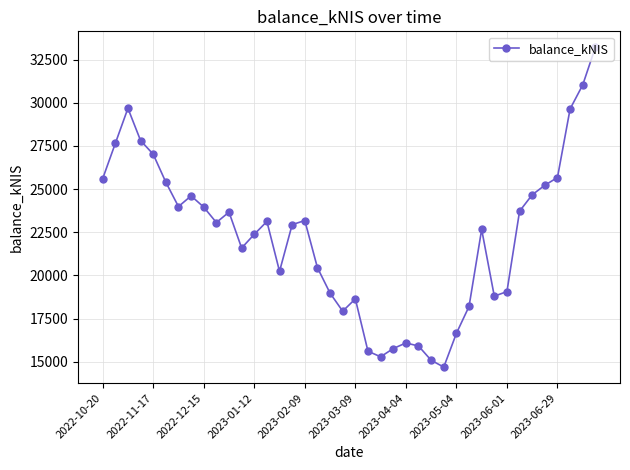

What is the smallest value displayed?

14684.9